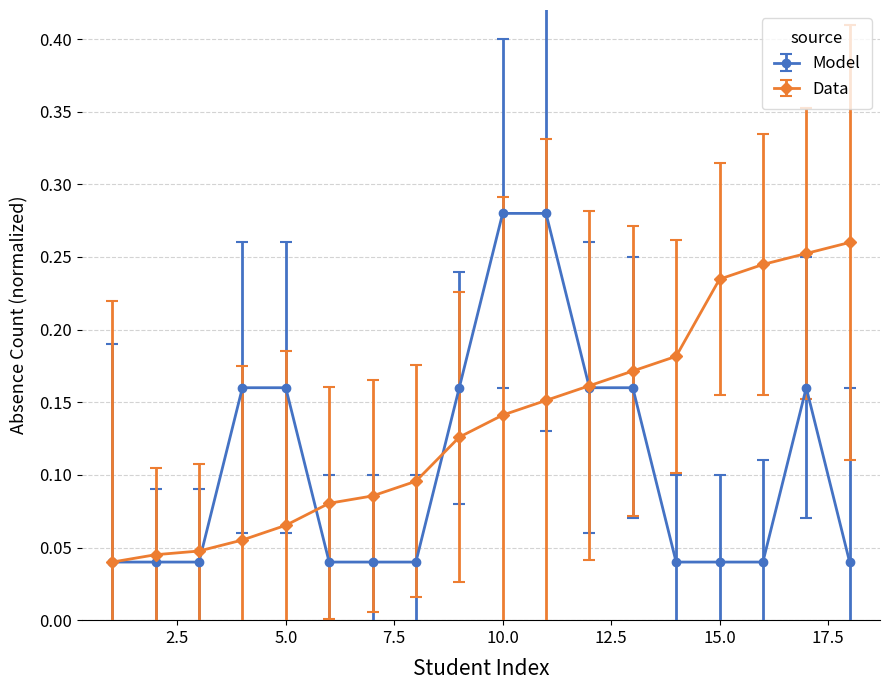

At how many categories does at least one series exceed 0?

18